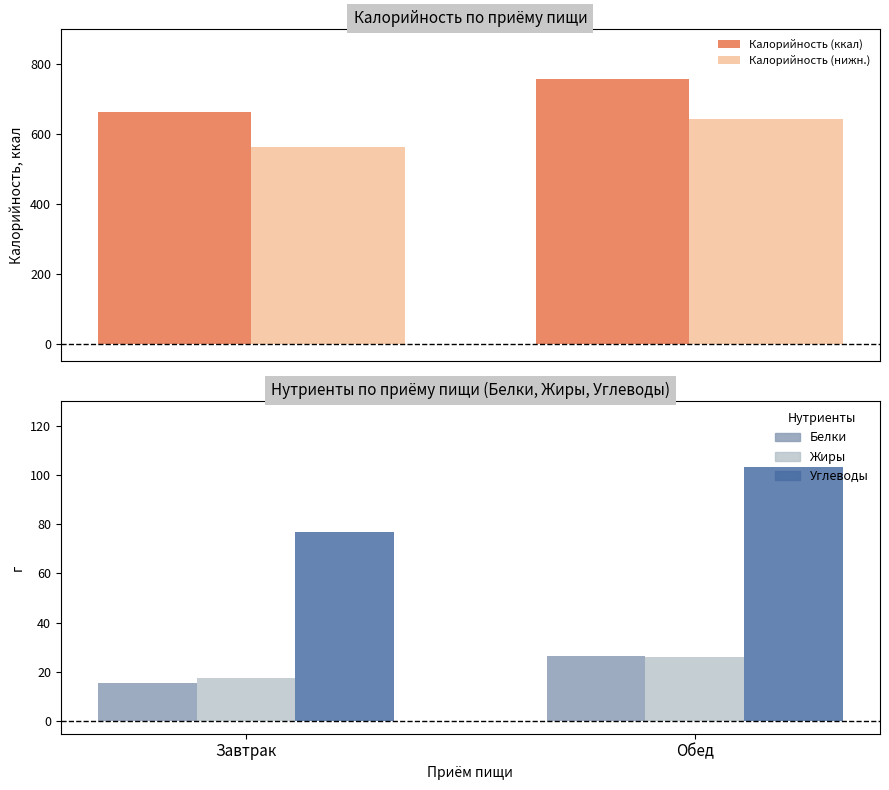

Between Завтрак and Обед, which series saw the biggest shift?

Калорийность (ккал)